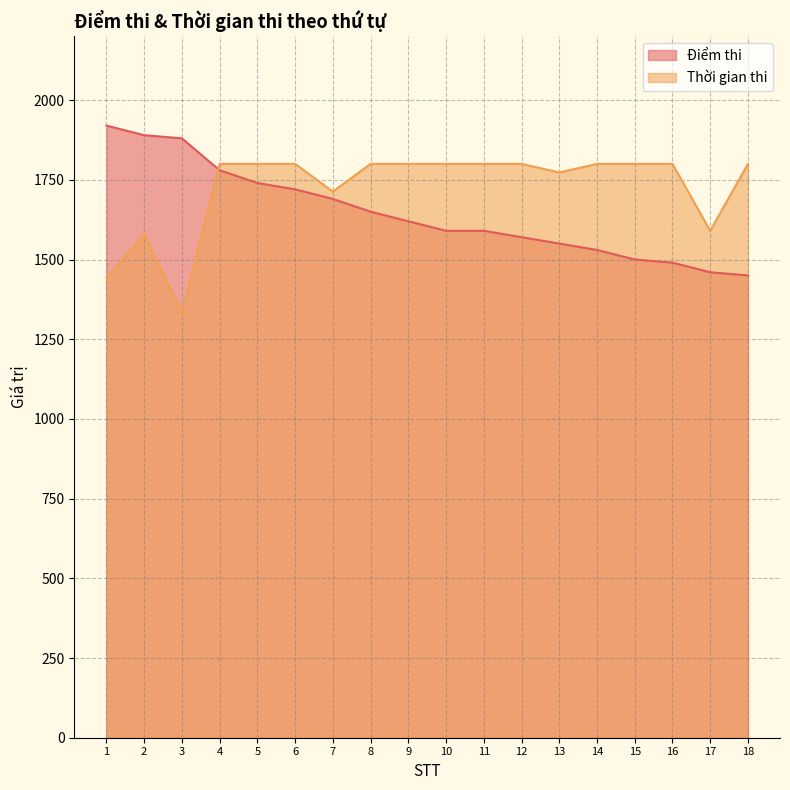

How many data points does each series have?

18